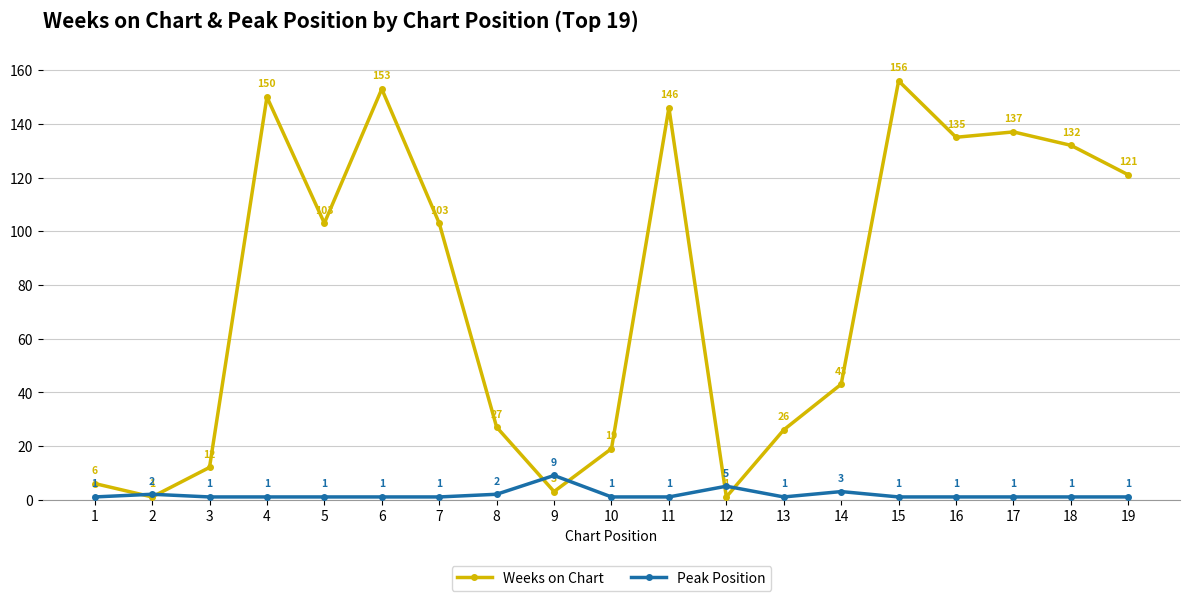

What is the difference between the Weeks on Chart values at 4 and 5?

47